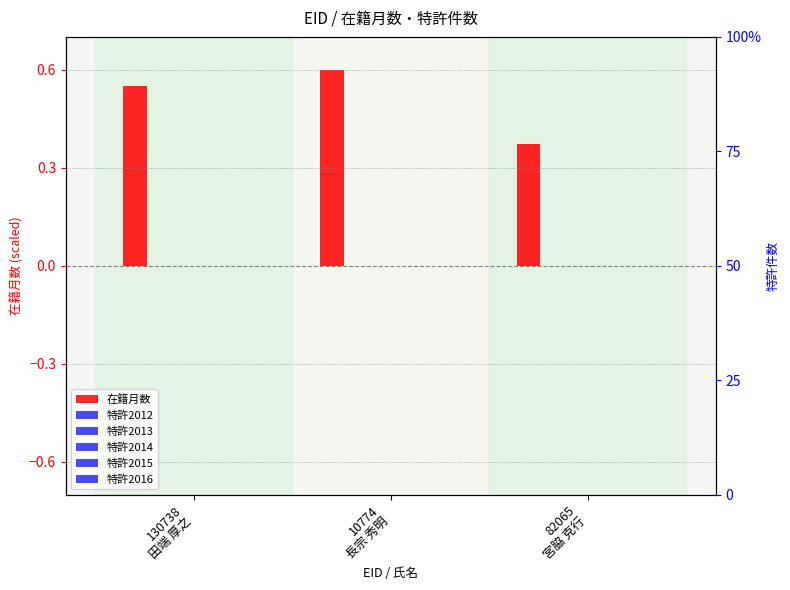

List the labels in order of 特許2013 value, largest first.

130738
田端 厚之, 10774
長宗 秀明, 82065
宮脇 克行